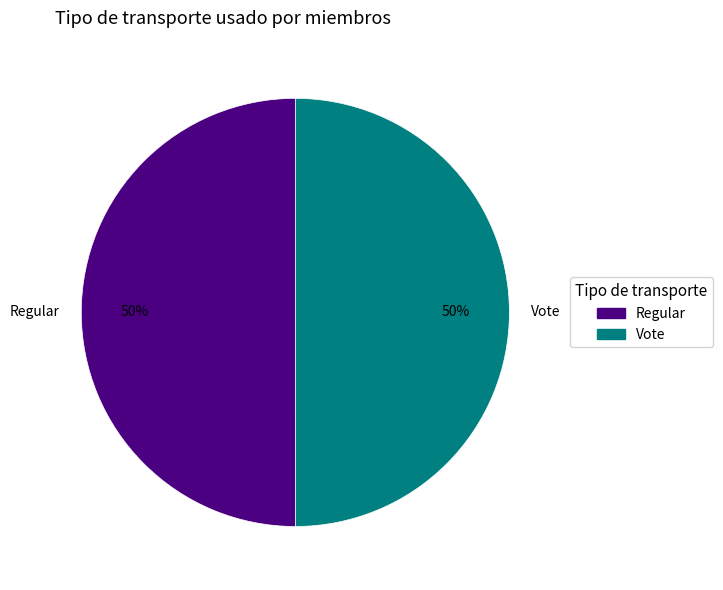

To the nearest percent, what is the average slice percentage?

50%